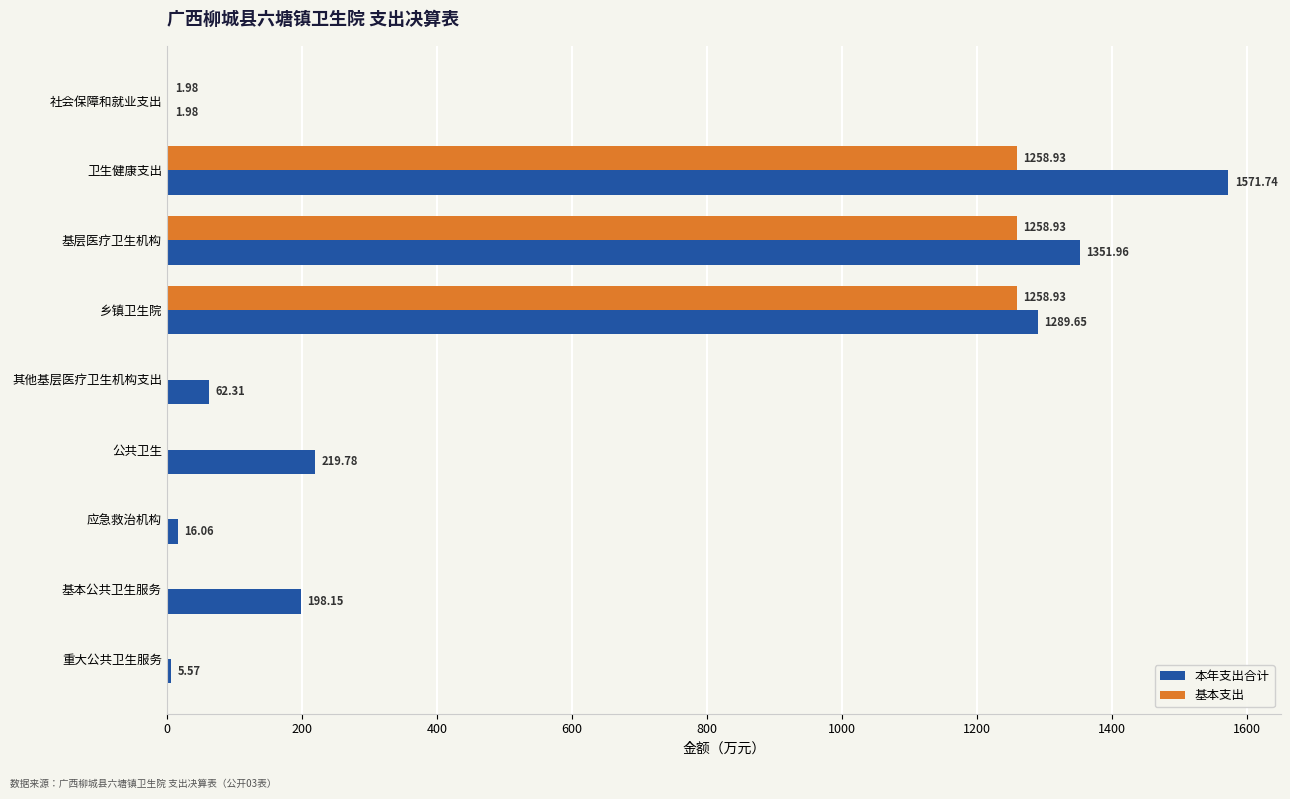

Which series has the largest total across all categories?

本年支出合计